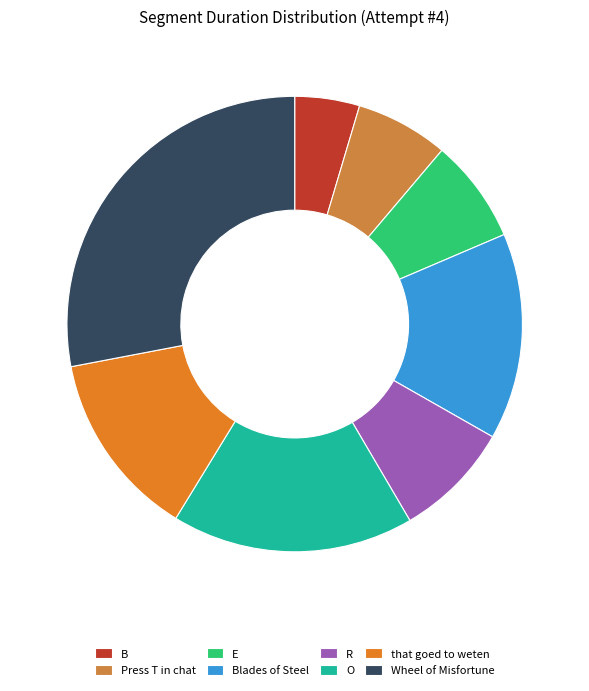

What is the change in value from B to Wheel of Misfortune?

+289529